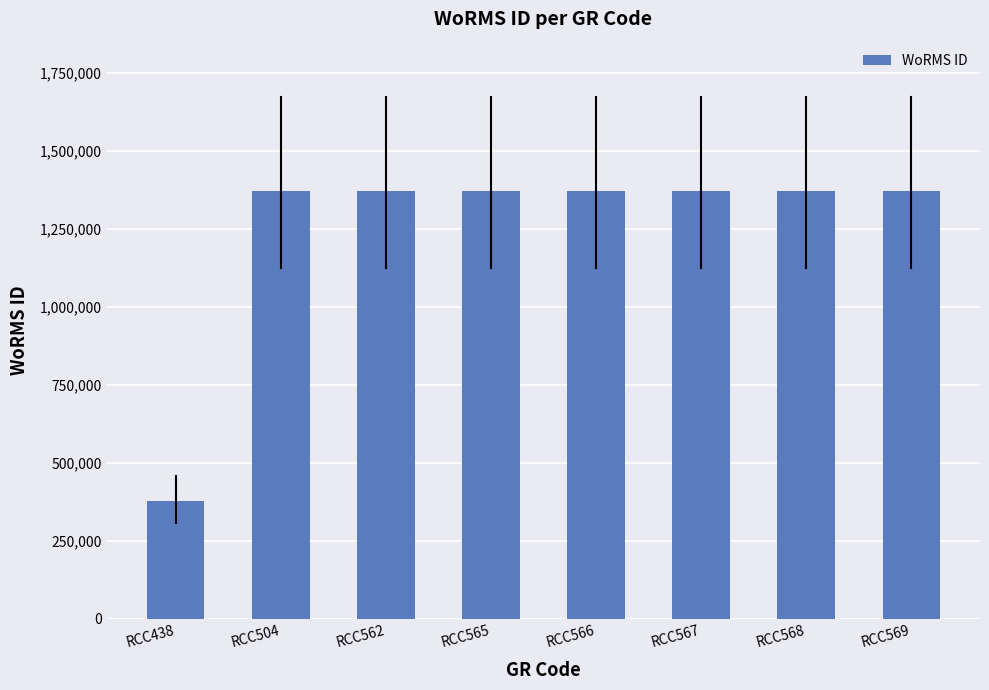

What is the minimum value shown in the chart?

375856